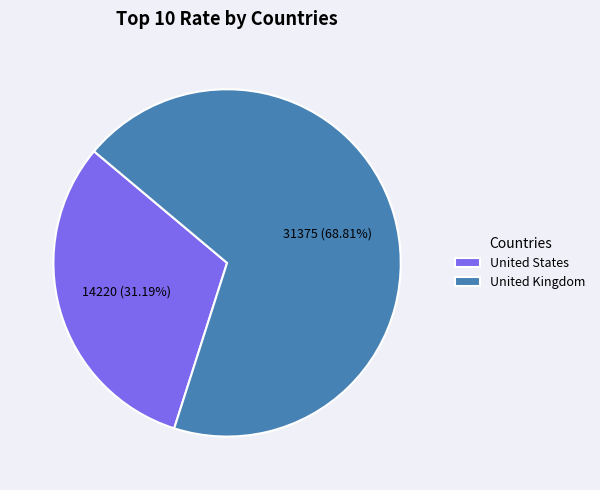

Combined, do United Kingdom and United States account for over 50%?

Yes